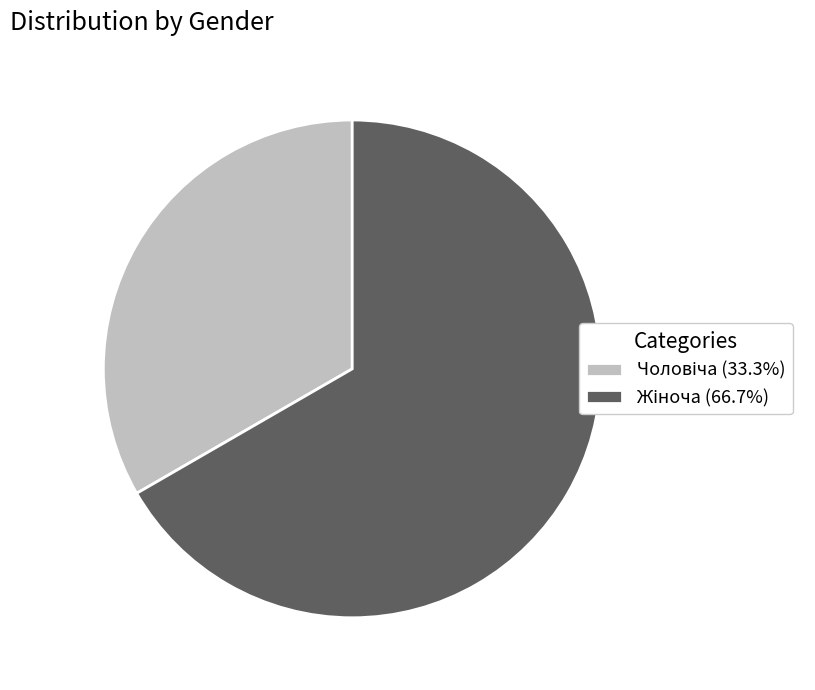

Does any single category account for the majority?

Yes